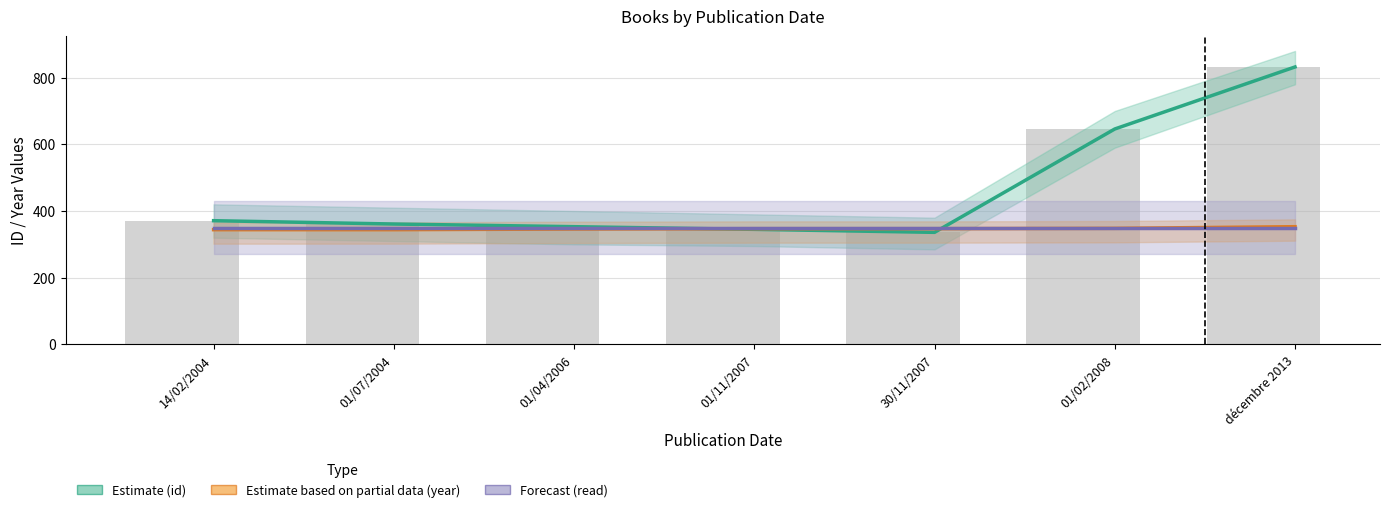

Which category has the lowest value in the Estimate (id) series?

30/11/2007